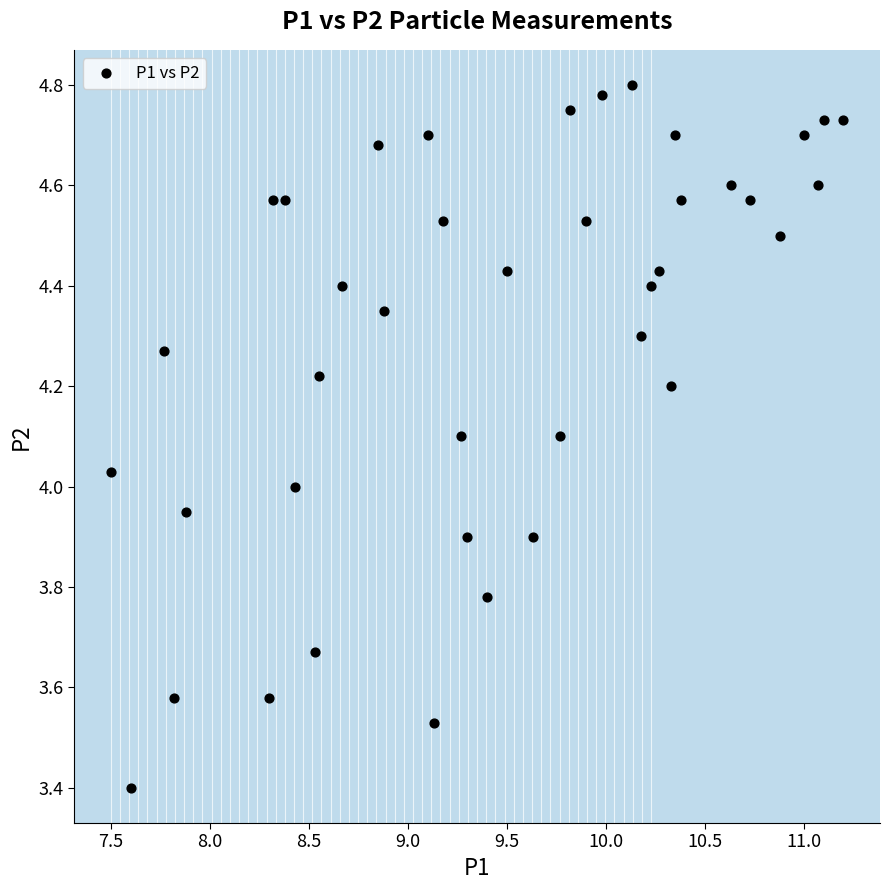

What is the range of Y values (max minus min)?

1.4